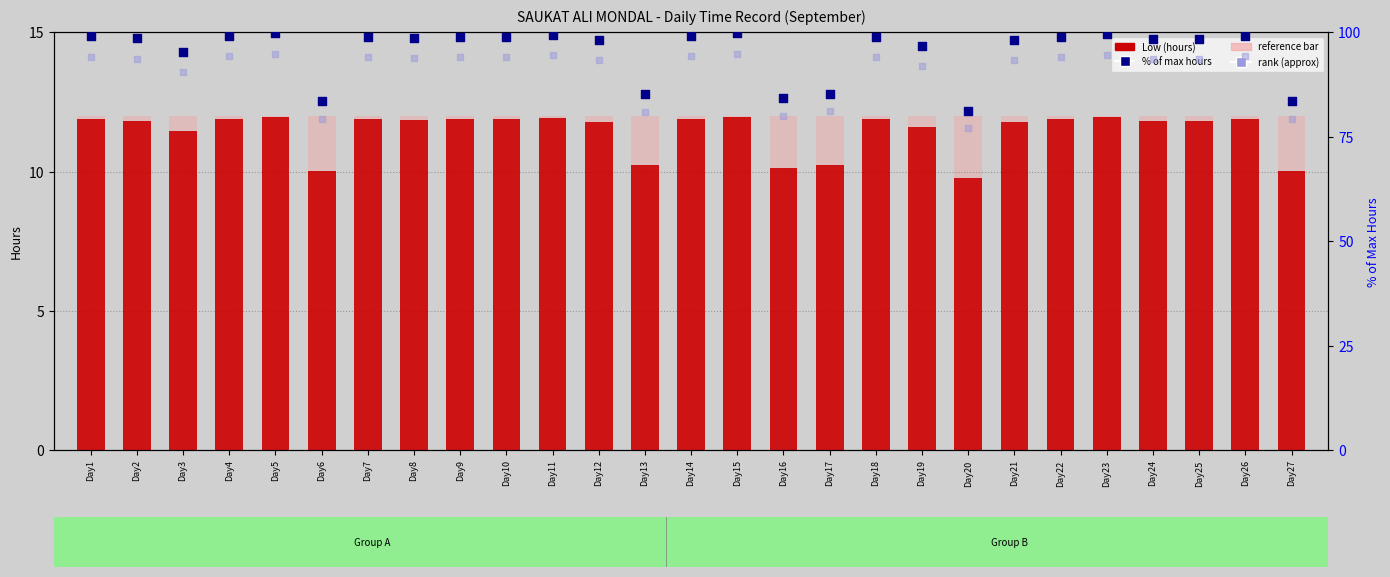

At which category is the sum across all series the highest?

Day5